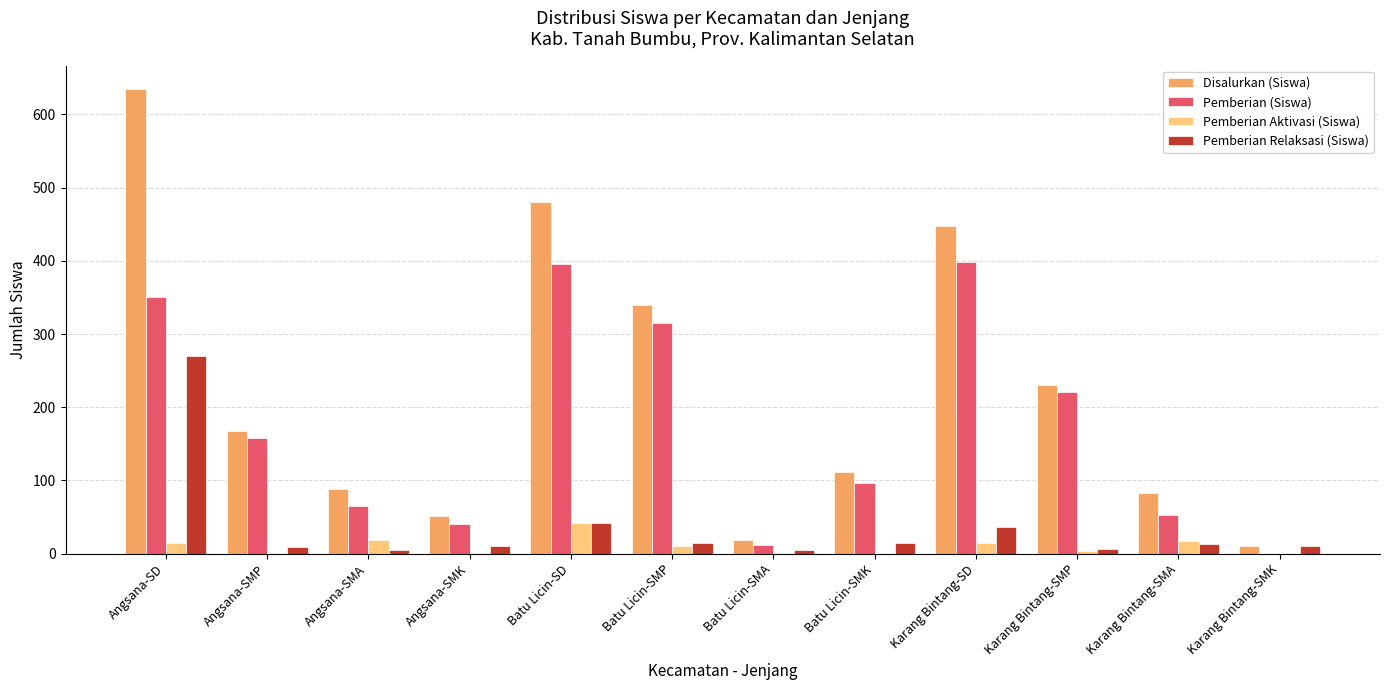

True or false: Pemberian (Siswa) has a value of 65 at Angsana-SMA.

True